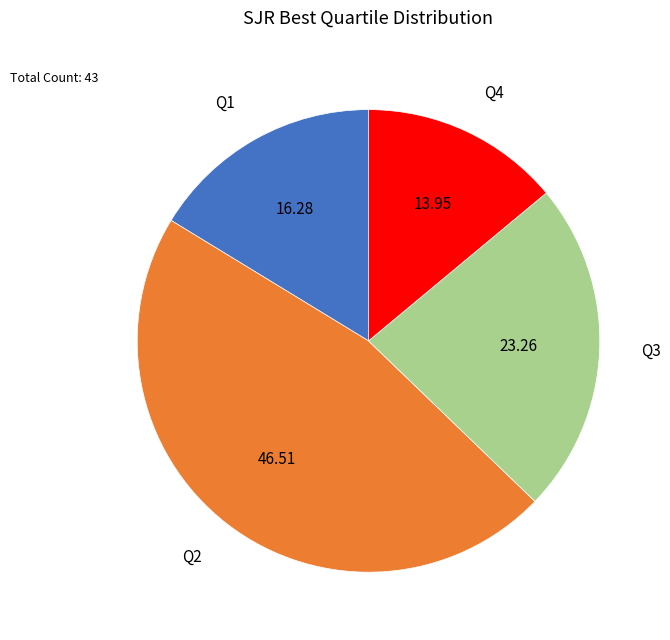

Does Q4 represent more than half of the total?

No